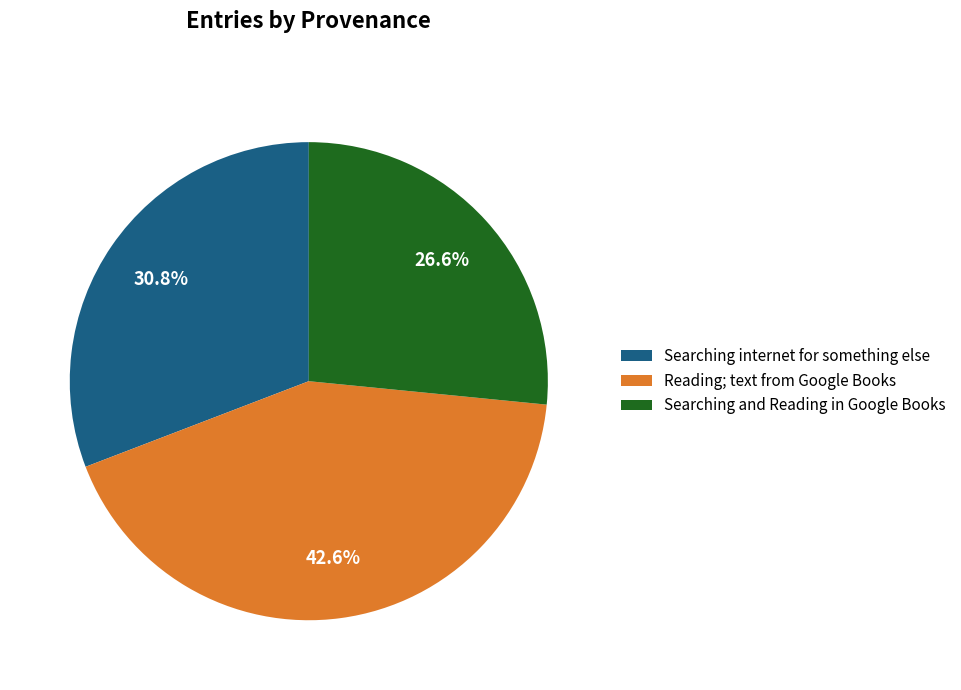

Is there a majority slice in this chart?

No